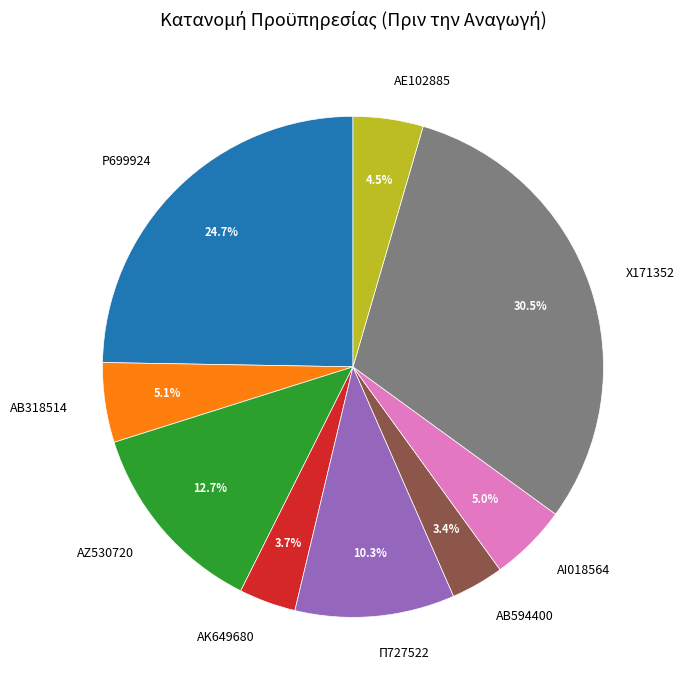

Which has a higher value, Χ171352 or Π727522?

Χ171352